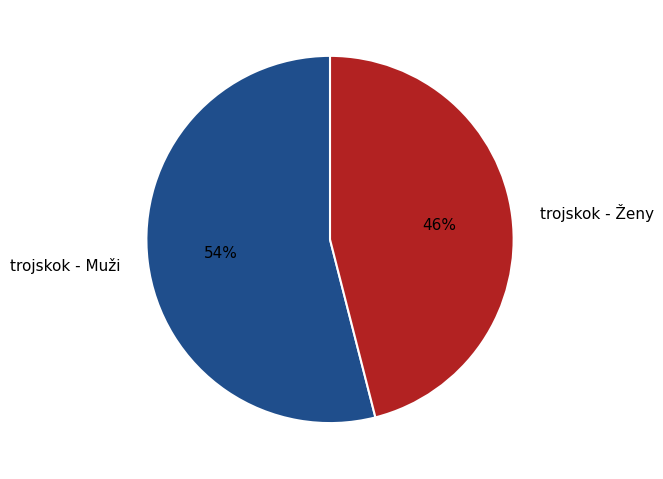

Approximately how many times larger is the value at trojskok - Muži compared to trojskok - Ženy?

1.2